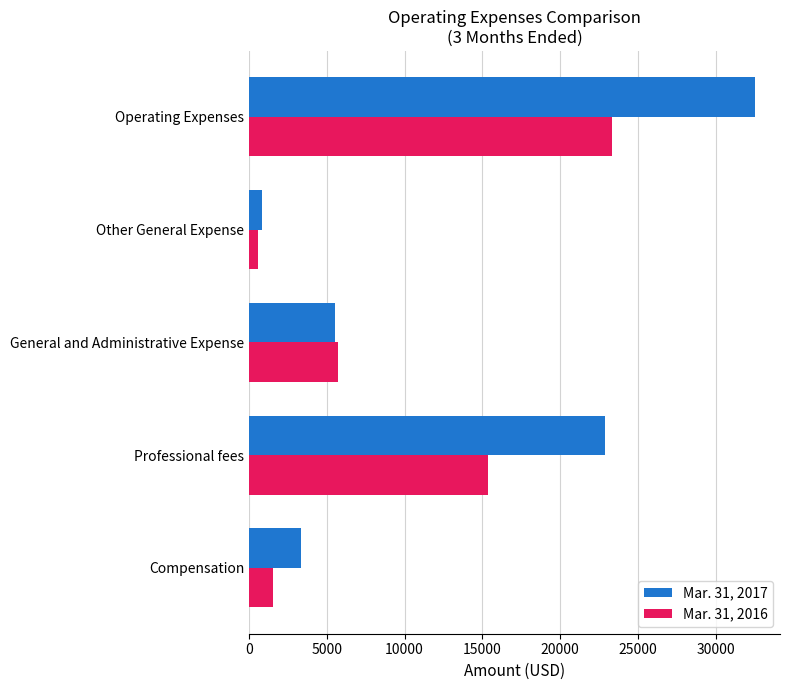

What is the minimum value for Mar. 31, 2017?

807